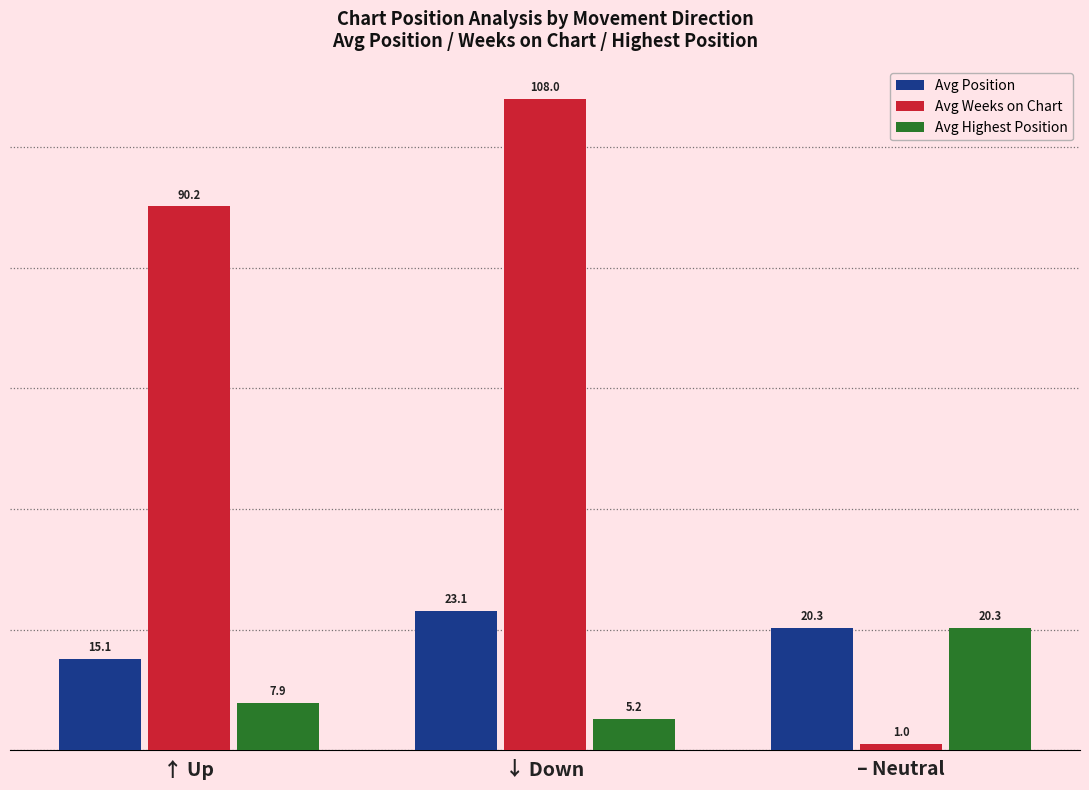

Is the value of Avg Highest Position at – Neutral greater than the value of Avg Weeks on Chart at – Neutral?

Yes